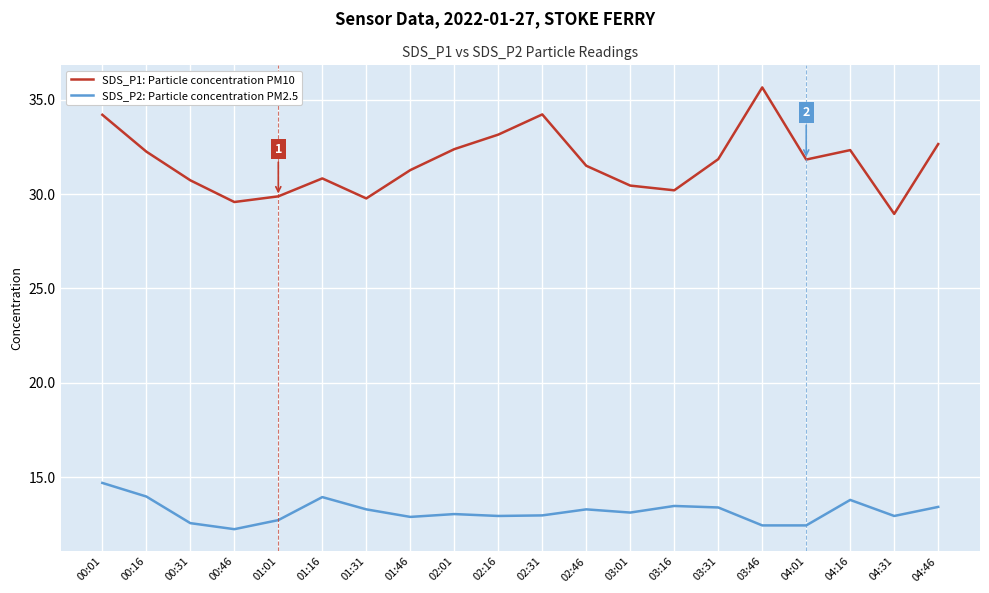

Rank the series by their maximum value, from lowest to highest.

SDS_P2: Particle concentration PM2.5, SDS_P1: Particle concentration PM10